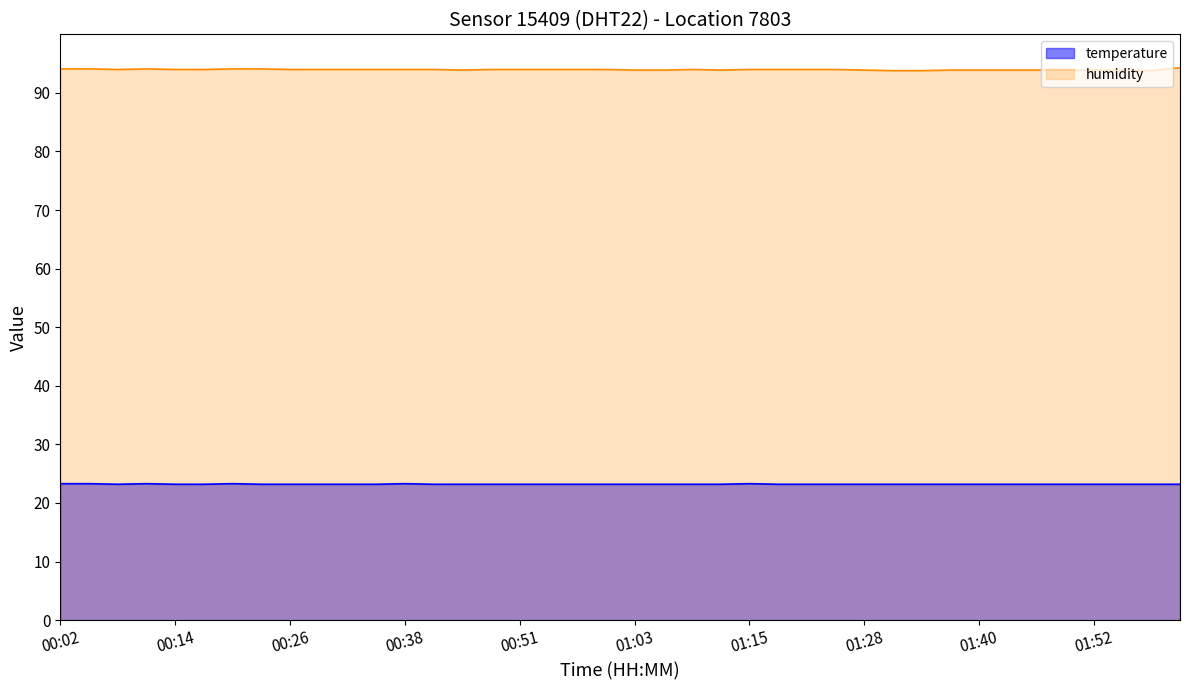

Count the humidity values in the range 93 to 94.

34